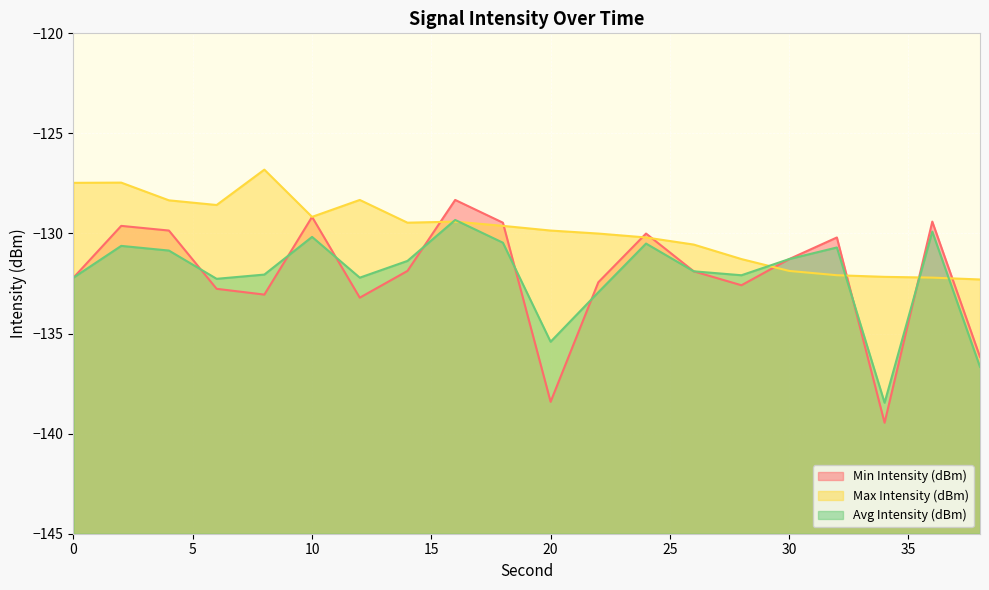

Is it true that Max Intensity (dBm) equals -132.2 at 36?

True